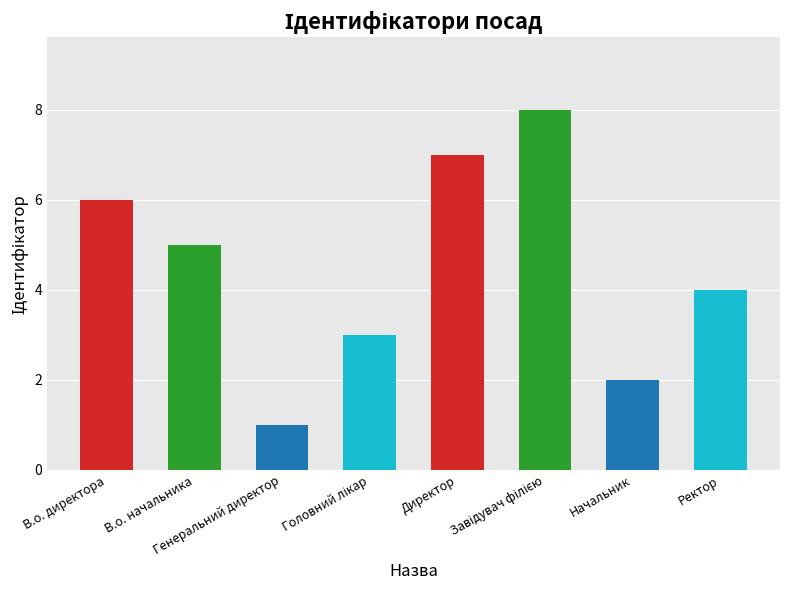

What is the difference between the maximum and second lowest values?

6